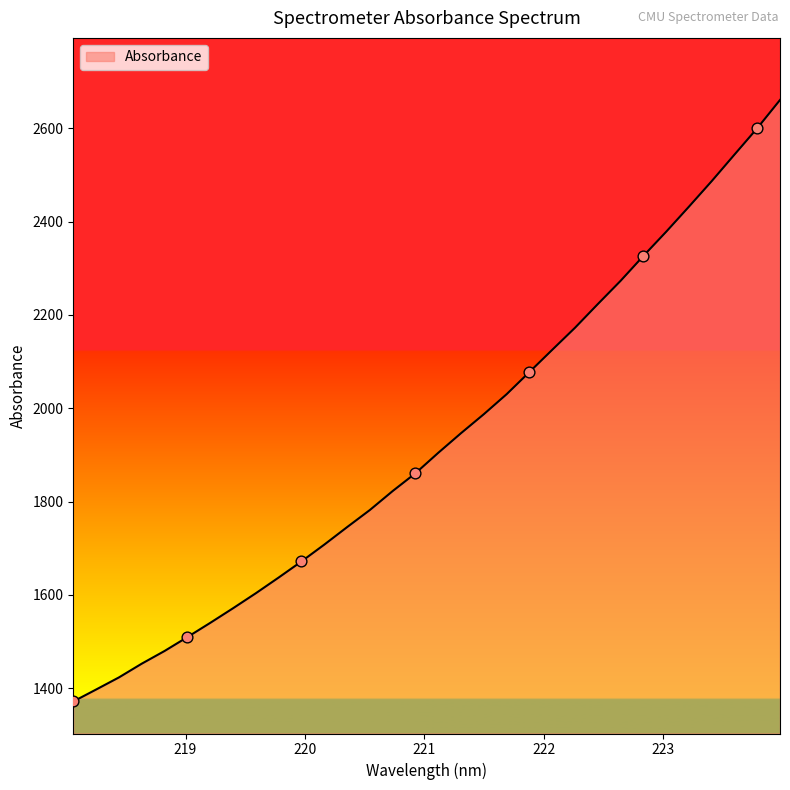

What is the difference between the maximum and minimum values?

1288.7